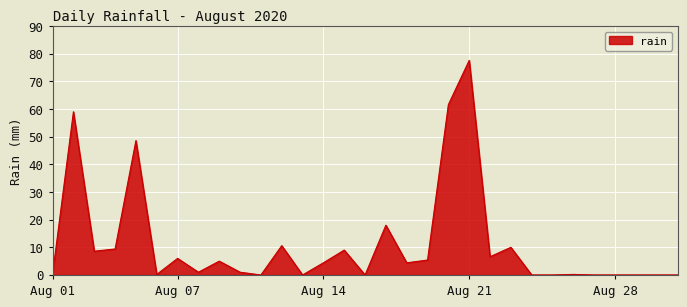

What is the greatest value displayed?

77.6